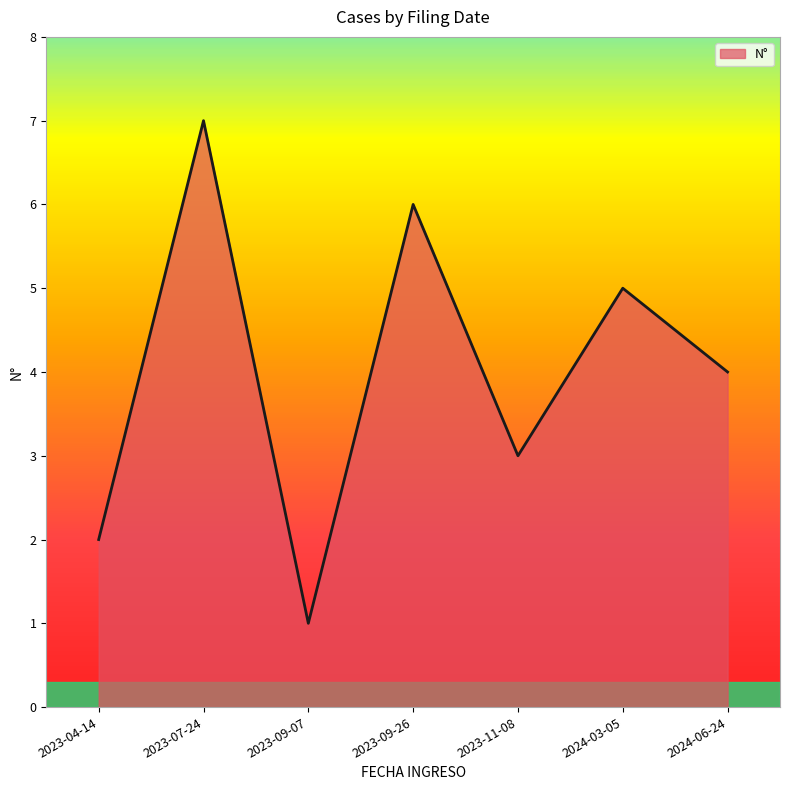

What is the greatest value displayed?

7